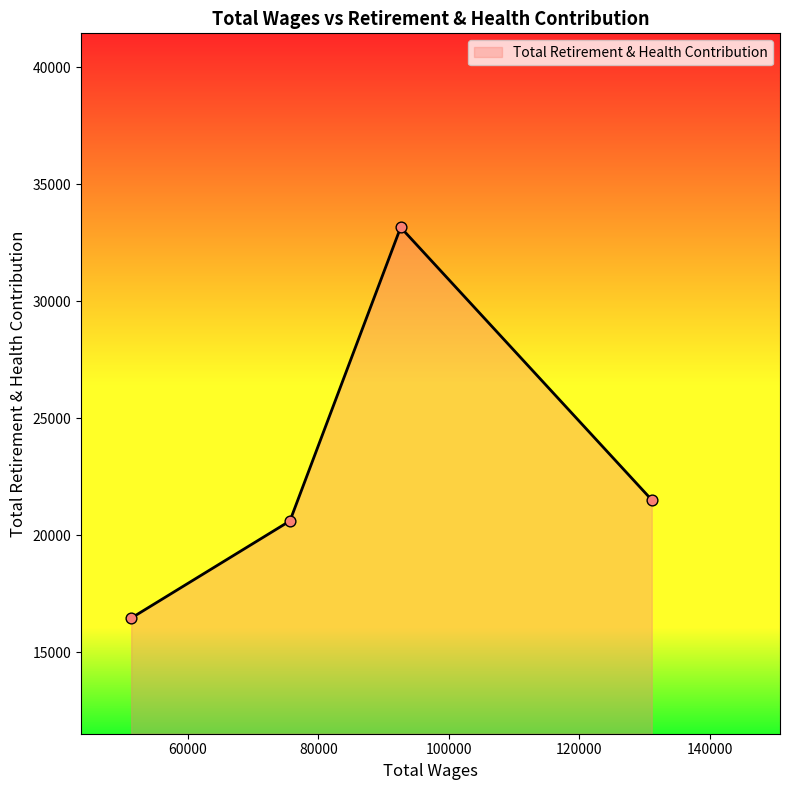

What is the minimum value shown in the chart?

16466